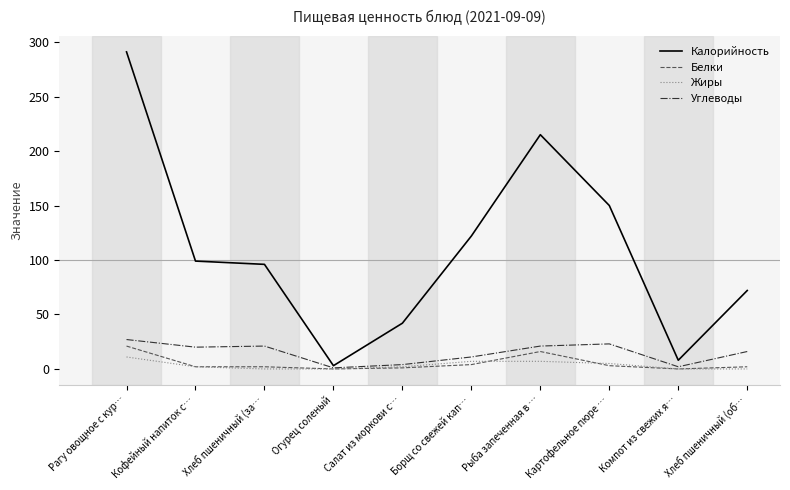

True or false: Калорийность has a value of 83 at Картофельное пюре ….

False